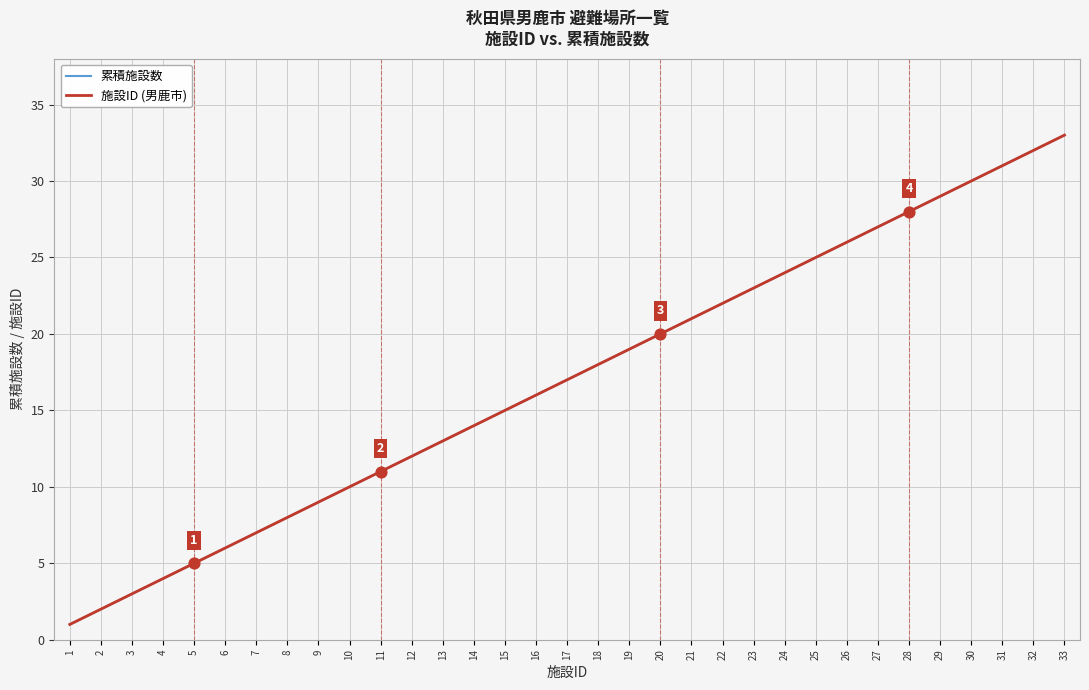

What is the total value across all series at 29?

58